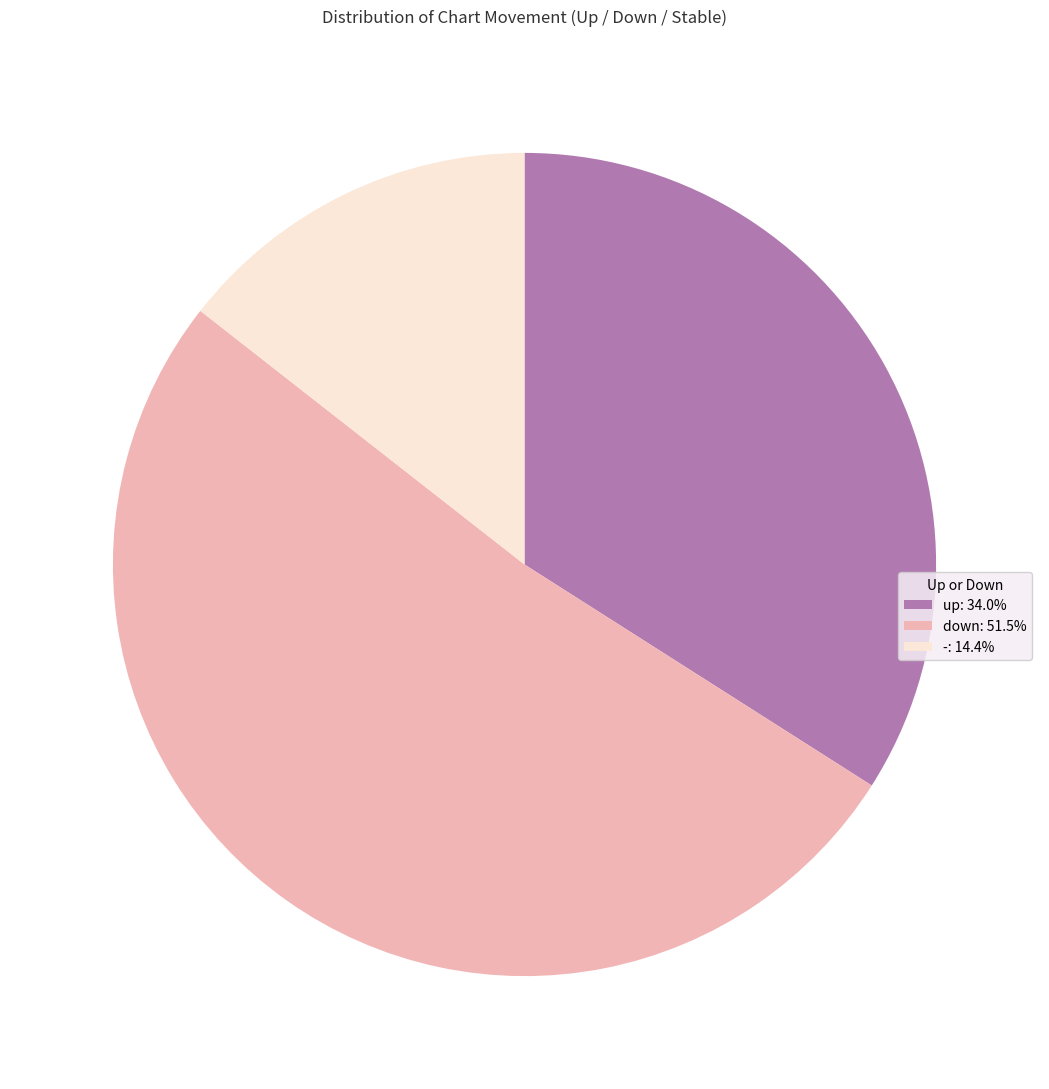

Is the sum of down: 51.5% and up: 34.0% greater than half?

Yes